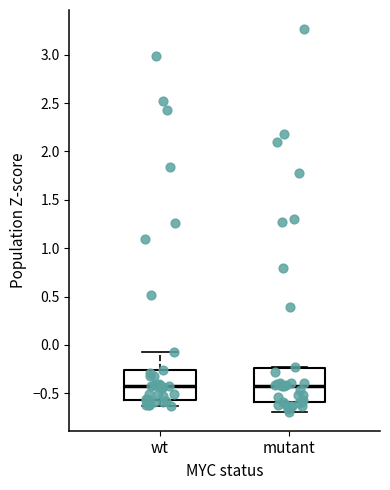

Where does the upper whisker of the box for wt end on the y-axis? The values are not printed on the chart, so give them approximately, as read against the axis.

-0.05